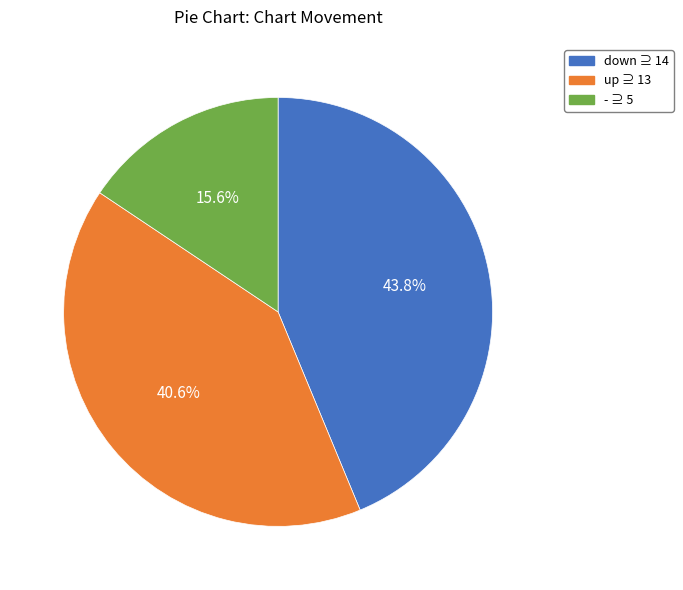

Count the number of slices in the pie.

3